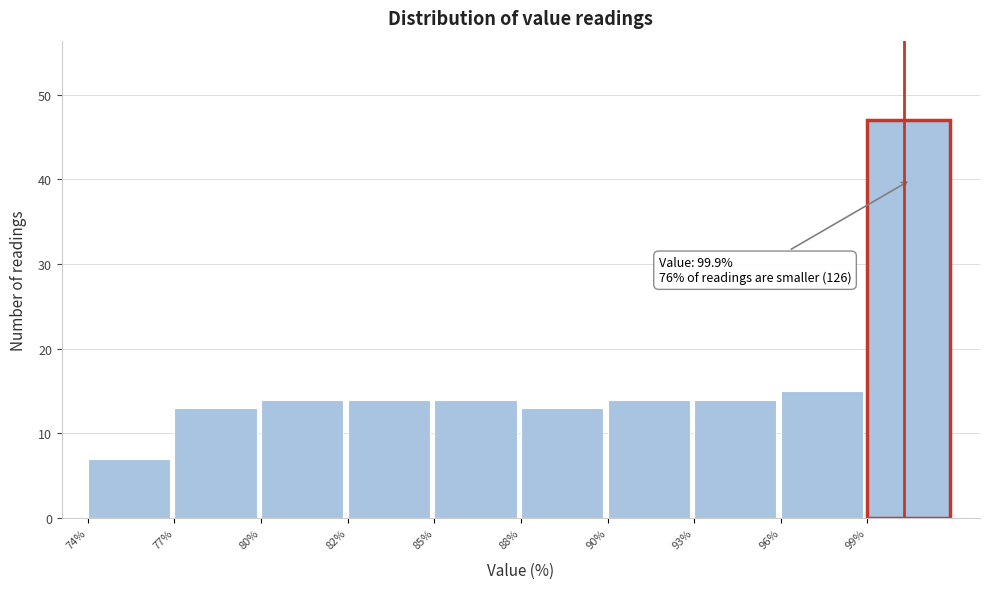

Reading left to right, transcribe all the data shown in this chart.

74%=7	77%=13	80%=14	82%=14	85%=14	88%=13	90%=14	93%=14	96%=15	99%=47